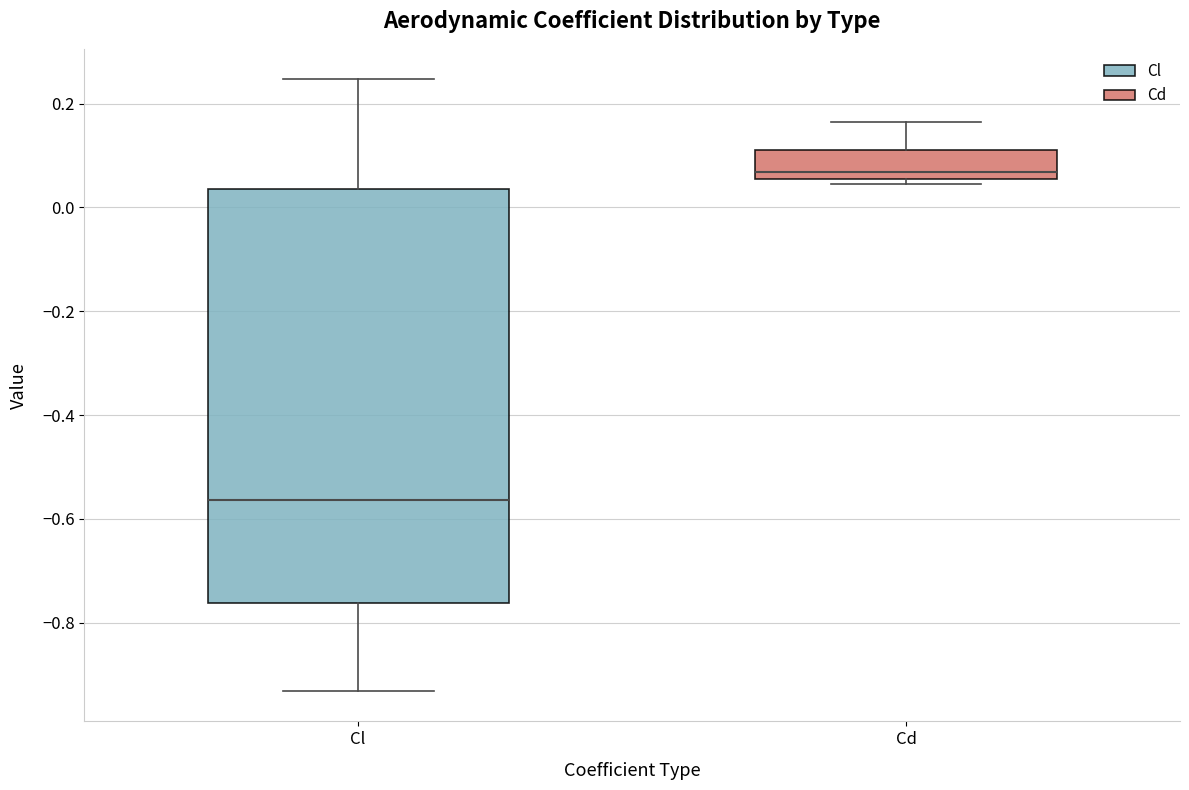

Which box is the tallest, from its lower edge to its upper edge?

Cl